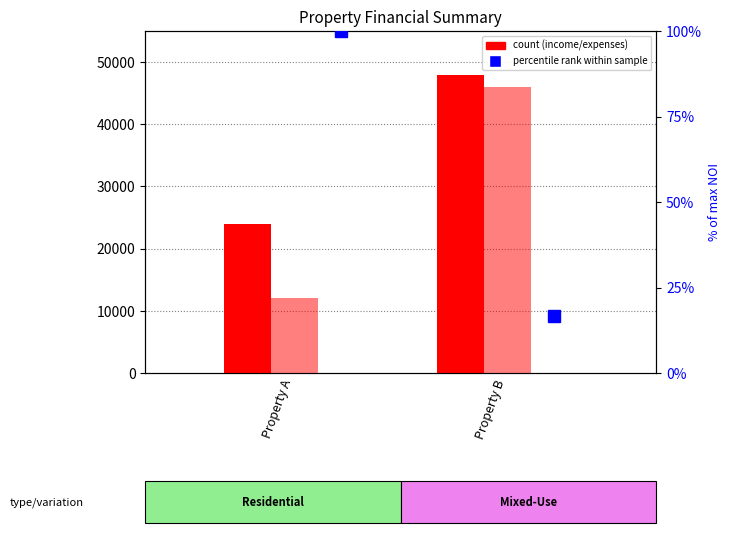

What is the minimum value shown in the chart?

16.7